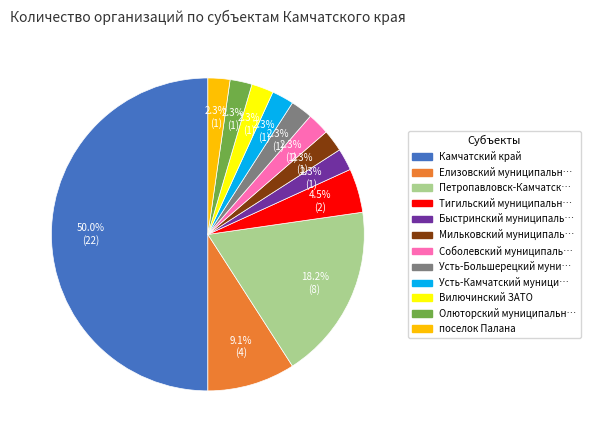

Rank the categories by value from lowest to highest.

Быстринский муниципальный район, Мильковский муниципальный район, Соболевский муниципальный район, Усть-Большерецкий муниципальный район, Усть-Камчатский муниципальный район, Вилючинский ЗАТО, Олюторский муниципальный район, поселок Палана, Тигильский муниципальный район, Елизовский муниципальный район, Петропавловск-Камчатский, Камчатский край